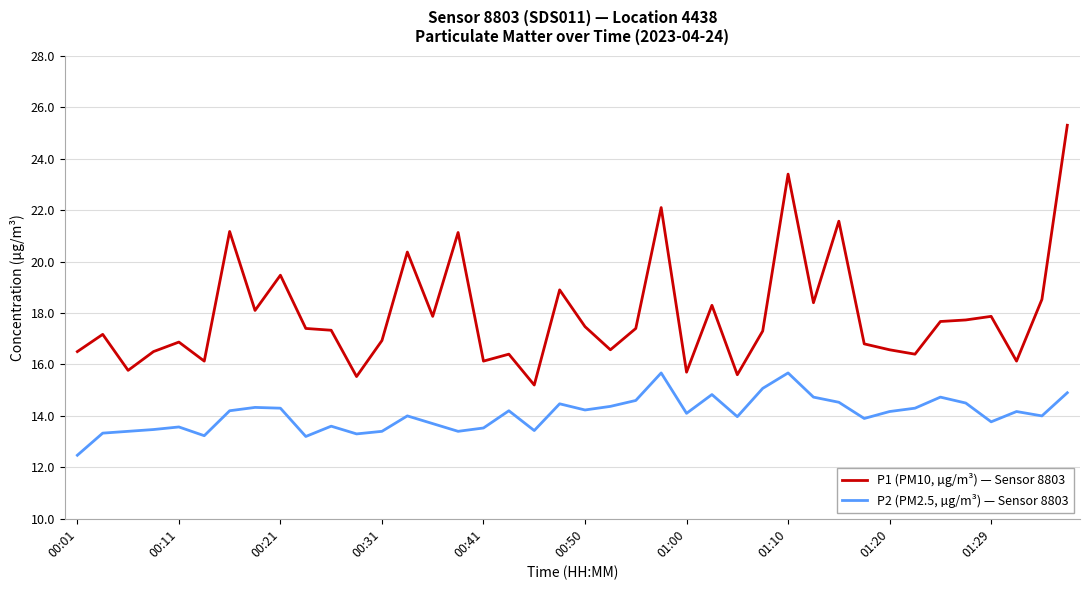

Which series has the largest total across all categories?

P1 (PM10, µg/m³) — Sensor 8803